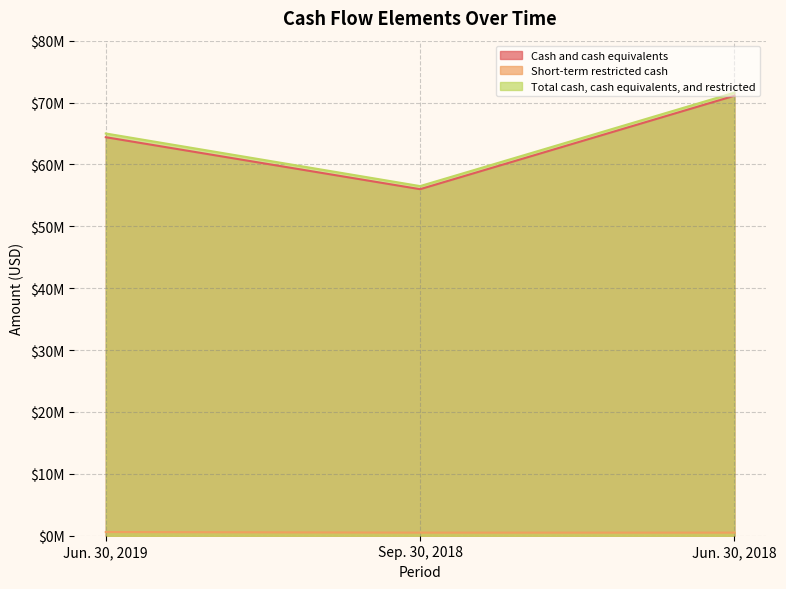

At how many categories does at least one series exceed 7101683?

3